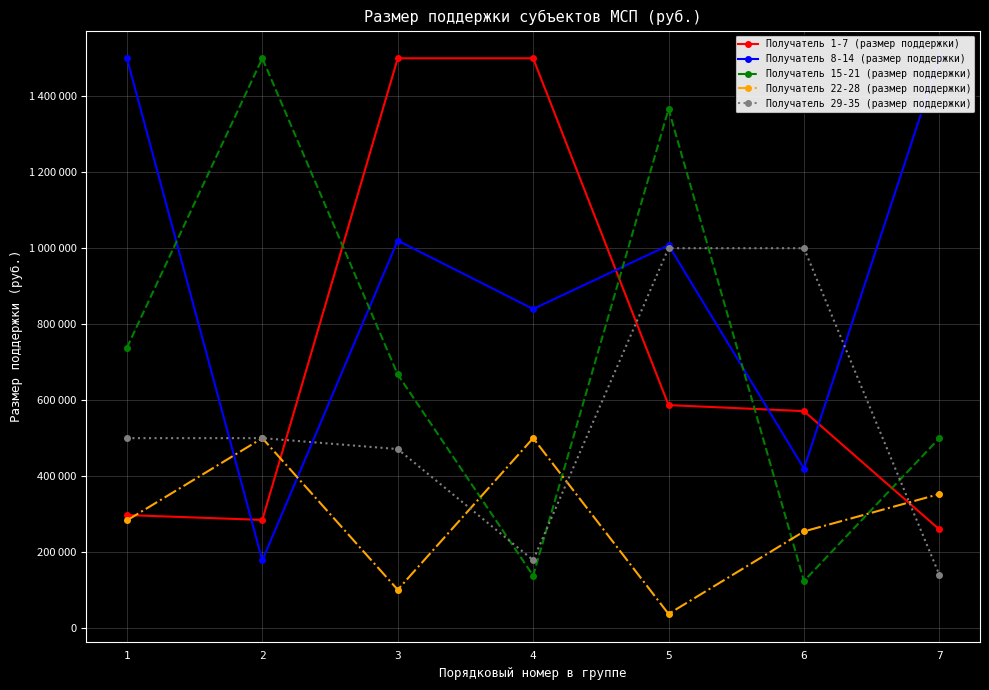

Which series has the widest spread of values?

Получатель 15-21 (размер поддержки)